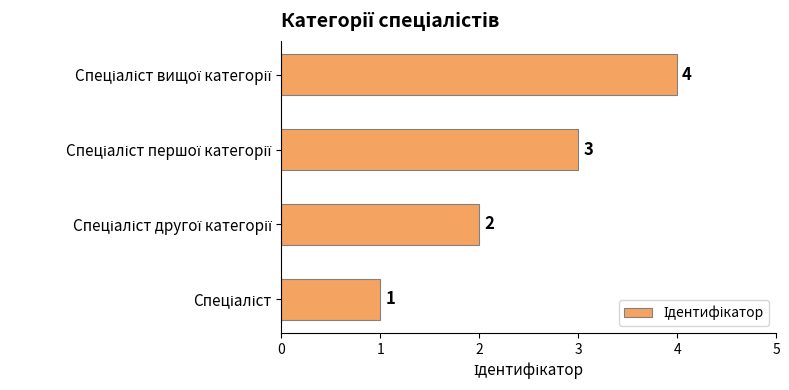

How many bars are there in total?

4